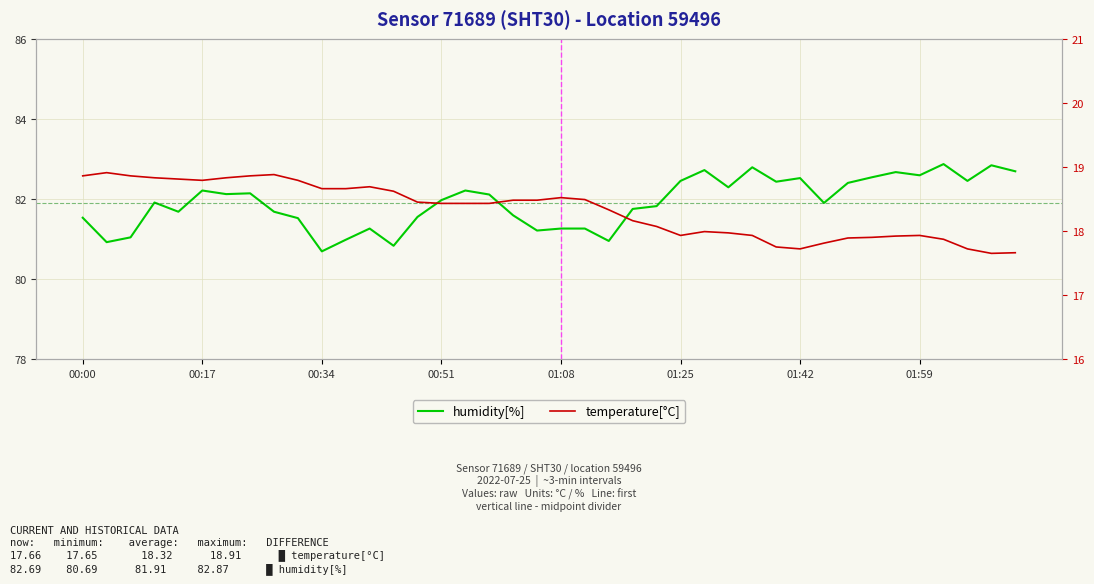

True or false: temperature[°C] and humidity[%] cross at least once.

False